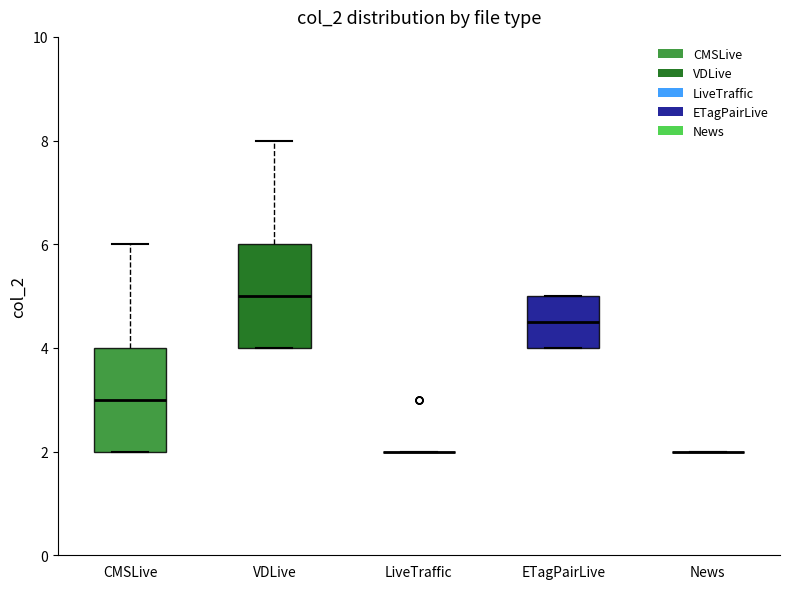

Where does the median line of the box for VDLive sit on the y-axis? The values are not printed on the chart, so give them approximately, as read against the axis.

5.0